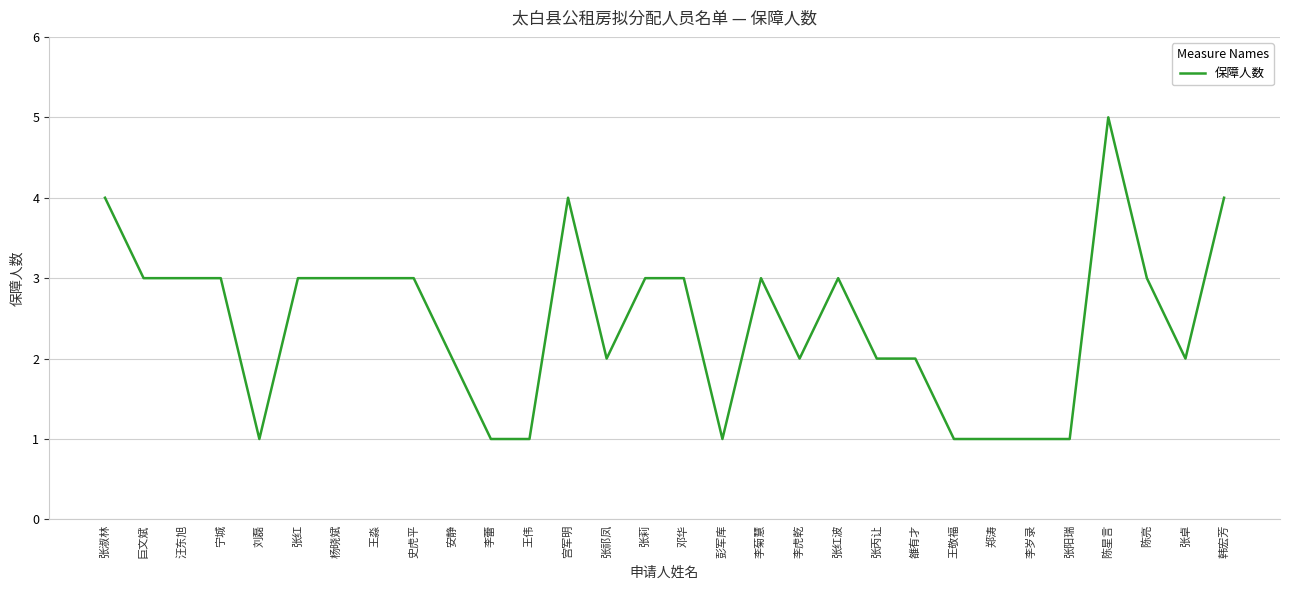

Reading left to right, transcribe all the data shown in this chart.

4	3	3	3	1	3	3	3	3	2	1	1	4	2	3	3	1	3	2	3	2	2	1	1	1	1	5	3	2	4